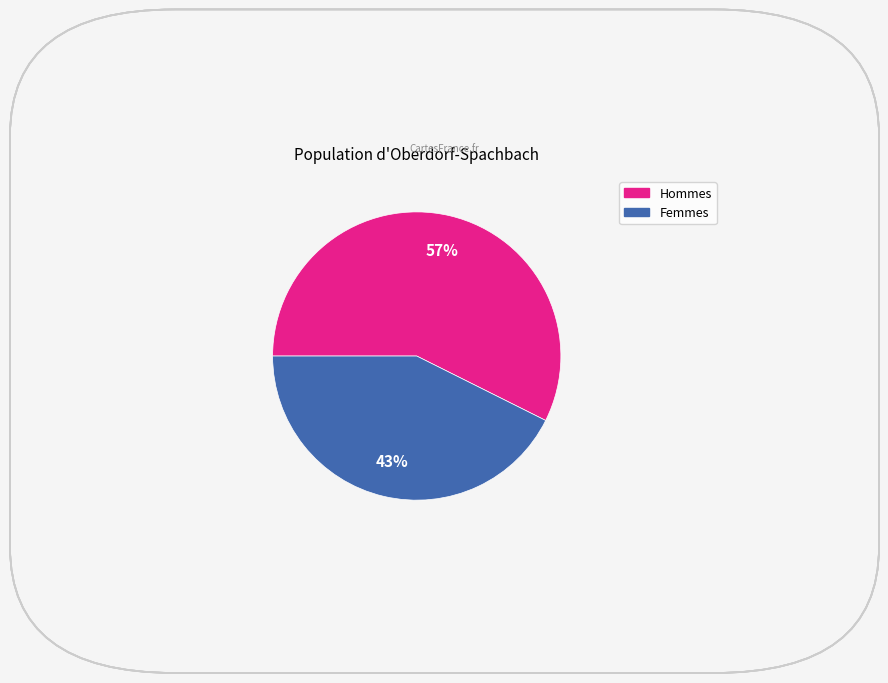

Does any single category account for the majority?

Yes